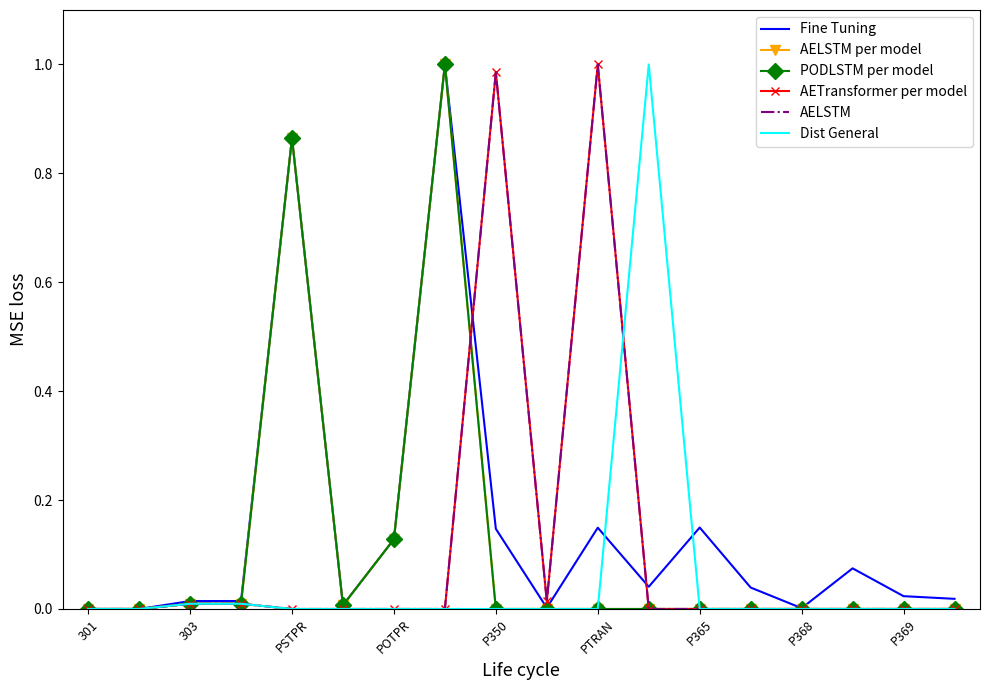

In AELSTM per model, how many points are lower than both neighbors (excluding endpoints)?

1